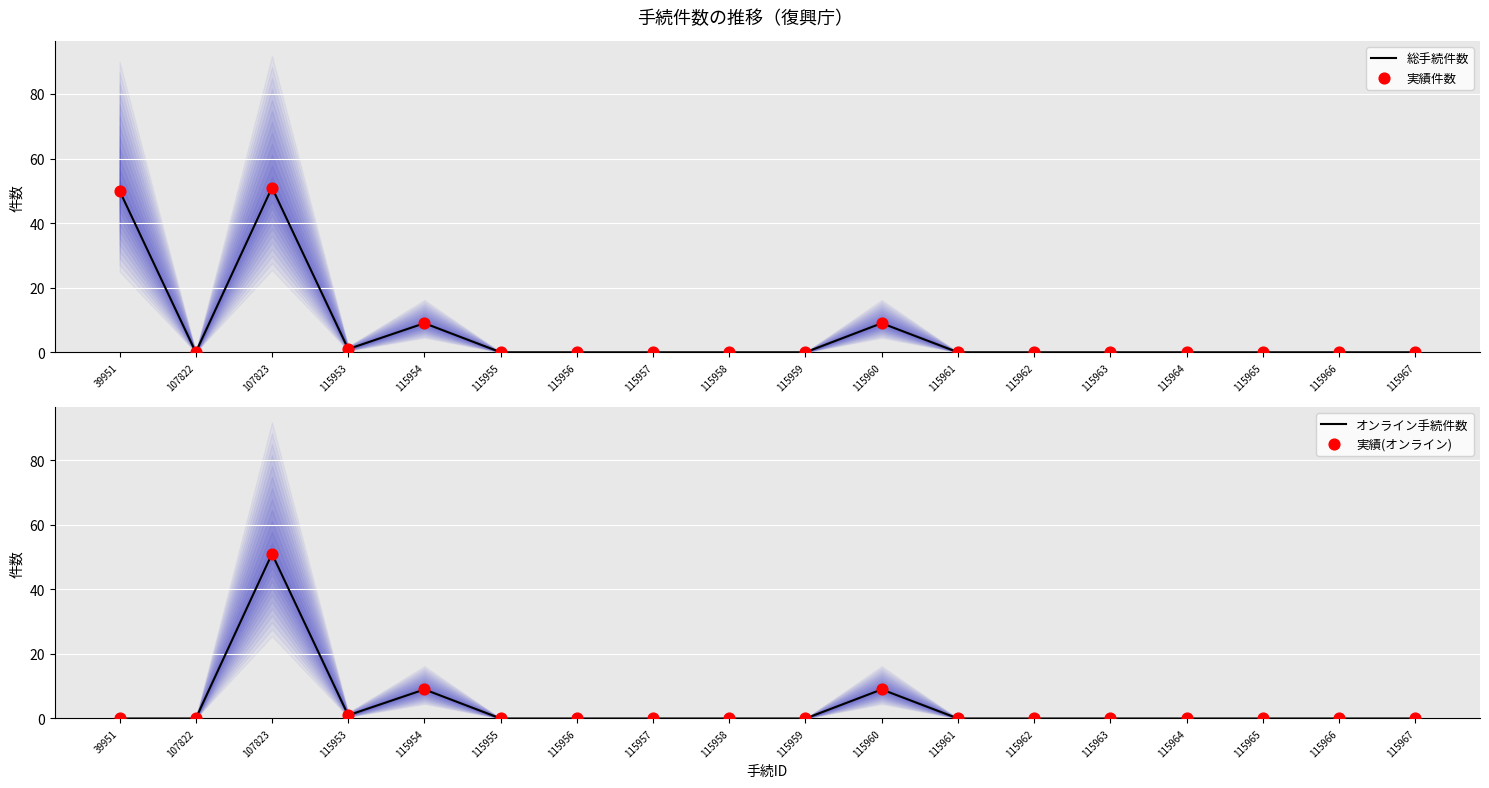

At how many categories does at least one series exceed 8?

4